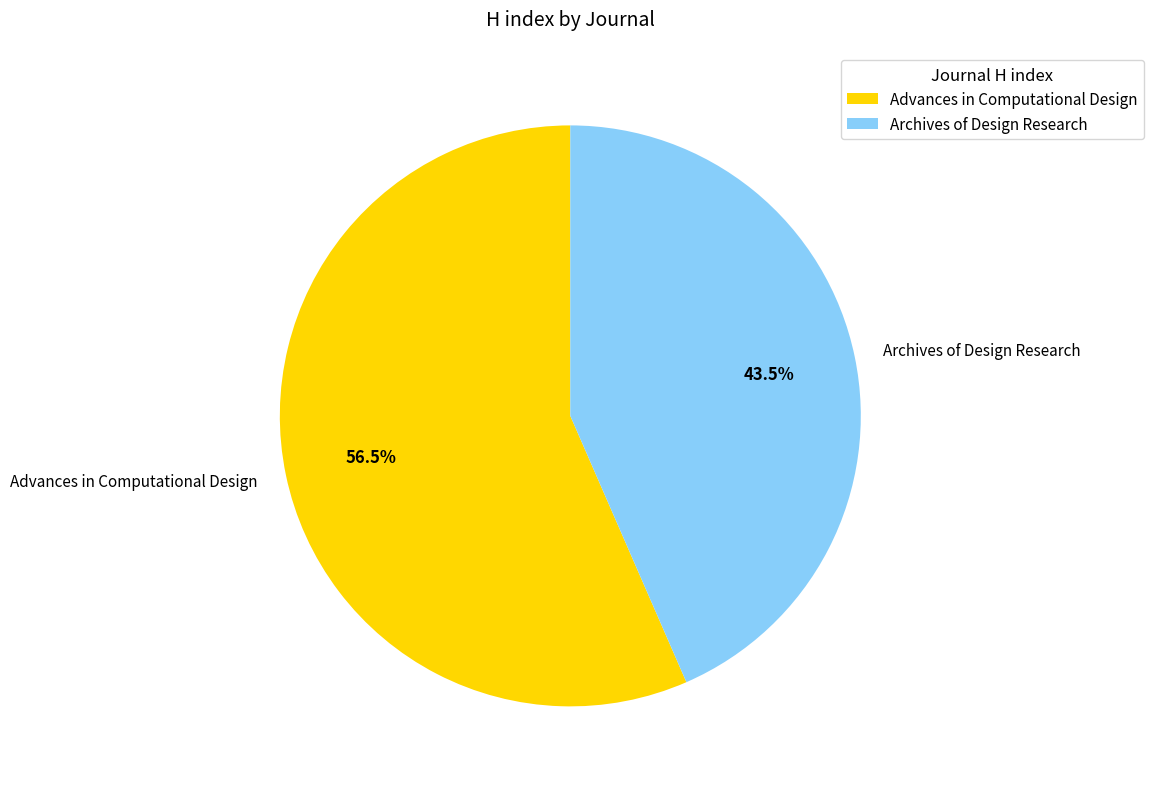

What is the ratio of the value at Archives of Design Research to the value at Advances in Computational Design?

0.8